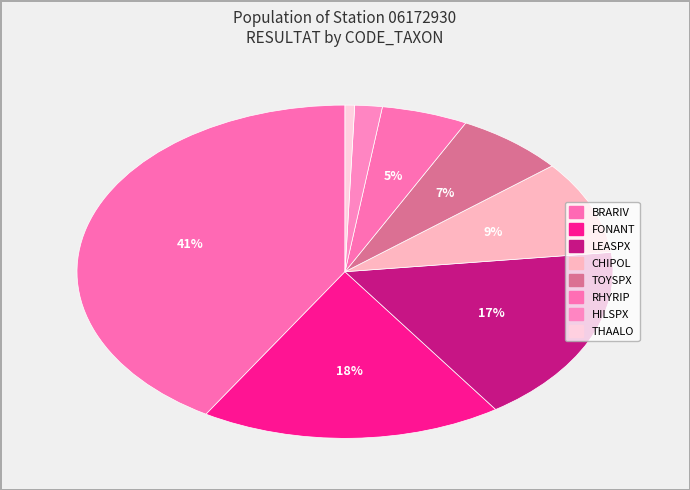

How many slices are in this pie chart?

8